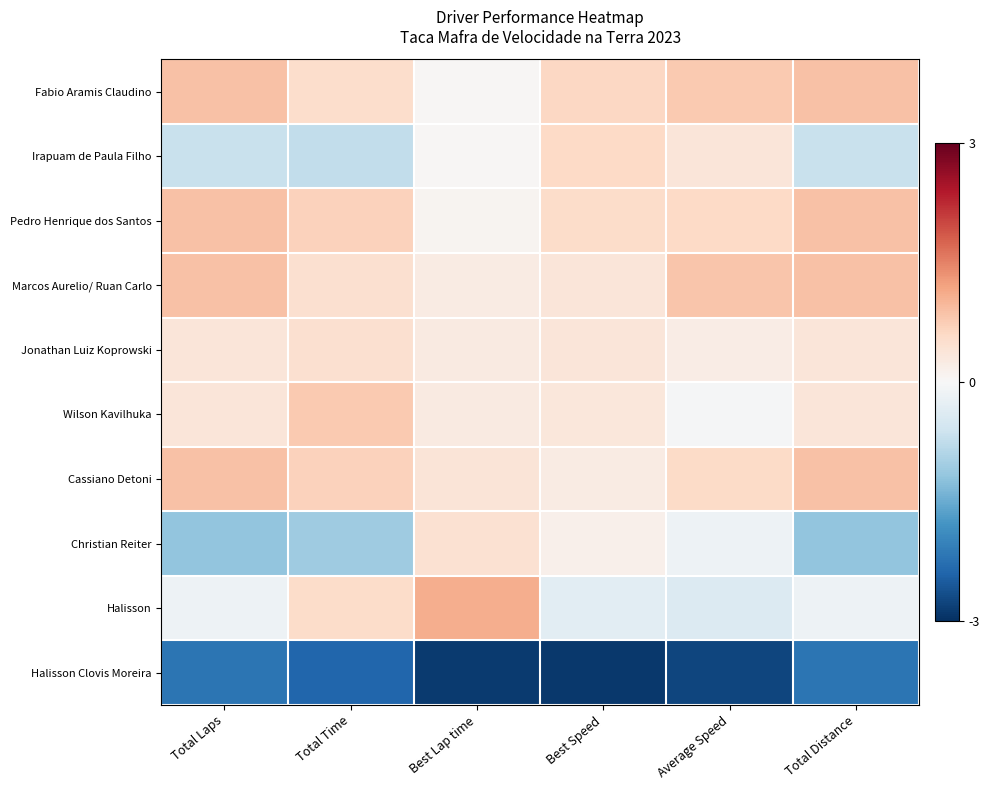

What is the greatest value displayed?

1.1